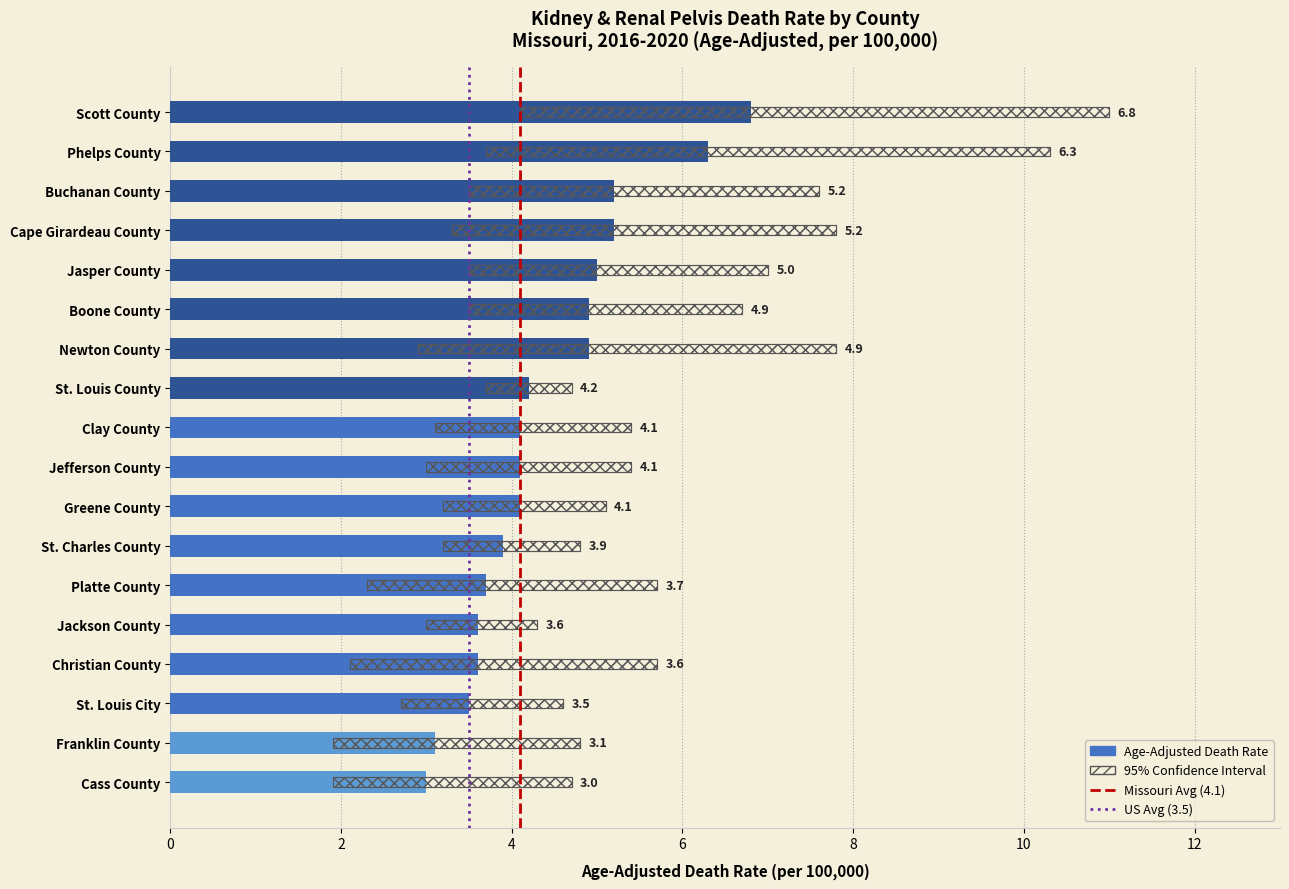

Which series has the widest spread of values?

Upper CI